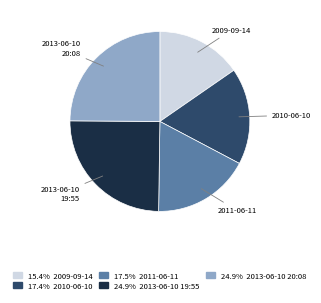

Is there a majority slice in this chart?

No